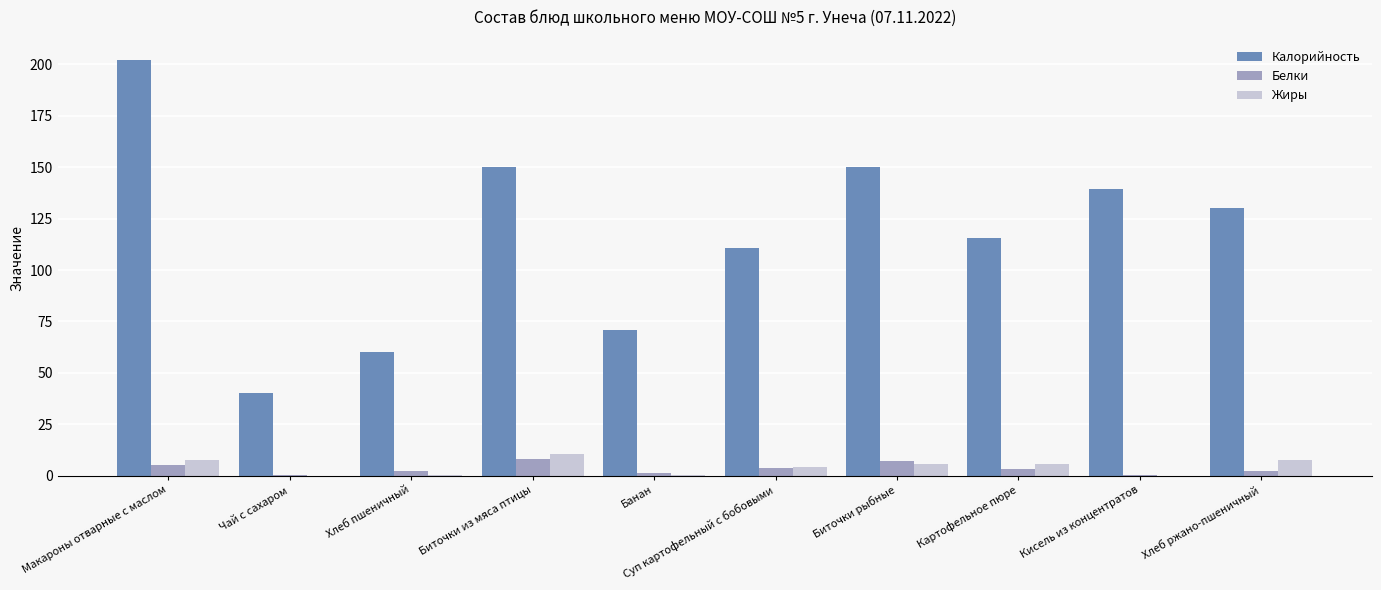

At which category is the sum across all series the highest?

Макароны отварные с маслом